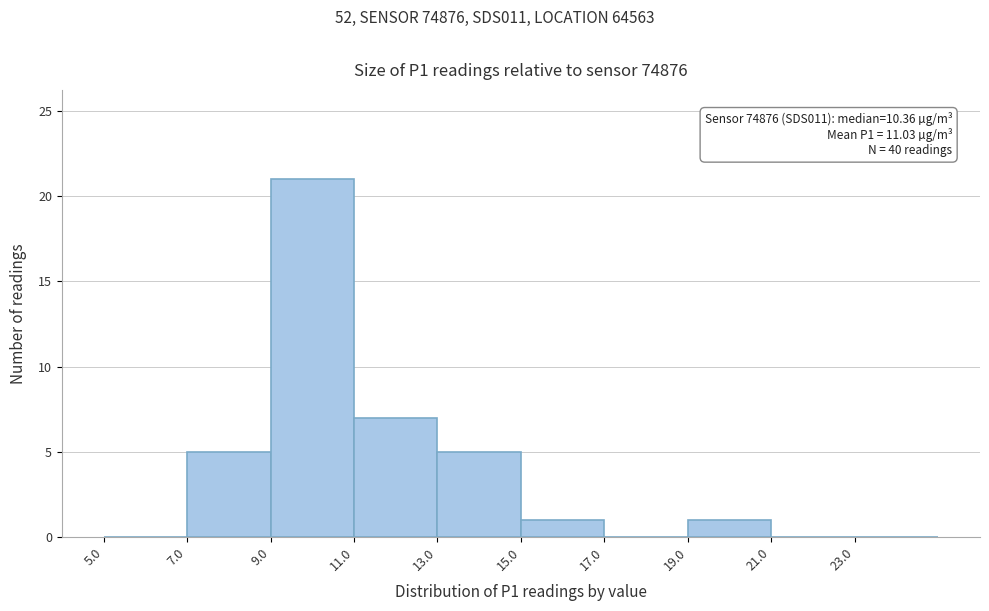

Which range on the x-axis has the tallest bar?

9 to 11